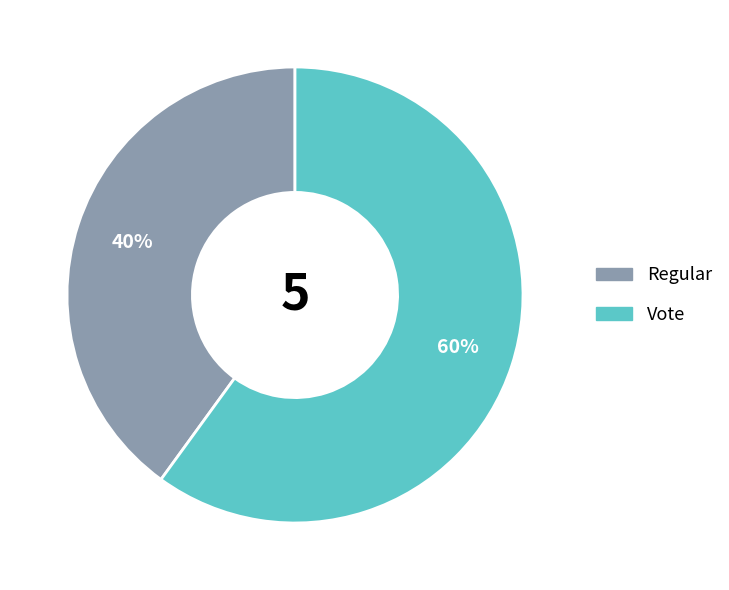

How many slices are in this pie chart?

2